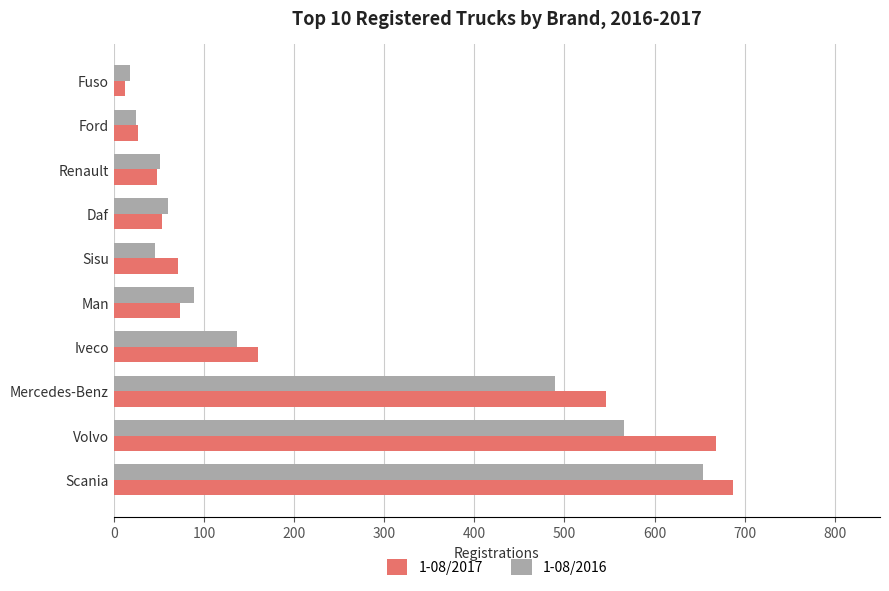

True or false: 1-08/2016 has a value of 489 at Mercedes-Benz.

True